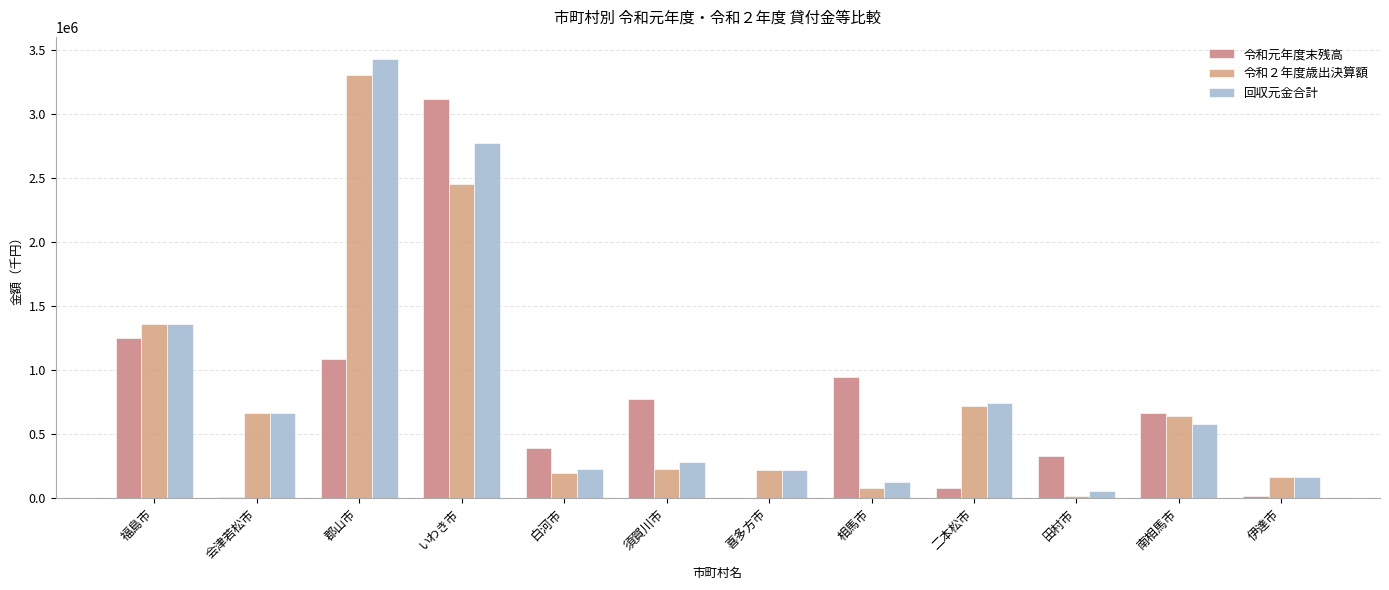

Is the value of 令和元年度末残高 at 田村市 greater than the value of 令和２年度歳出決算額 at 相馬市?

Yes